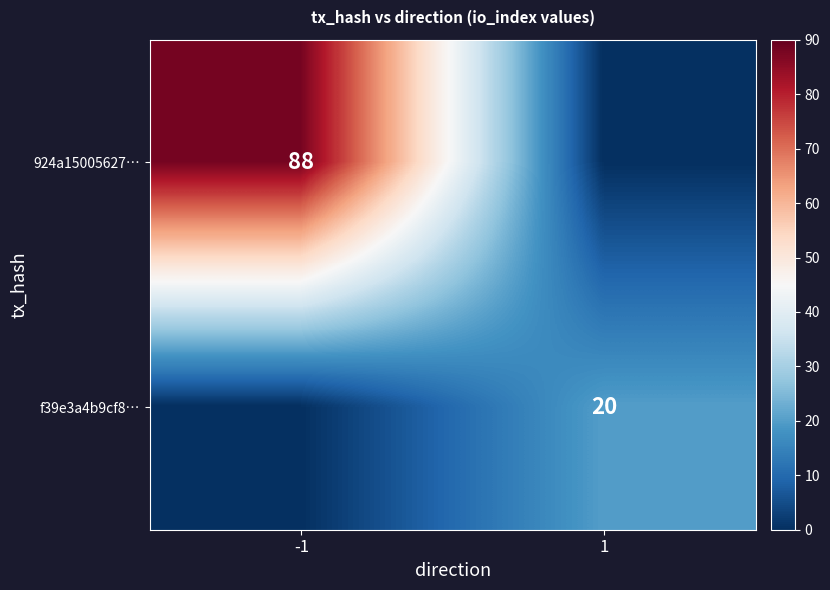

Is it true that f39e3a4b9cf8… equals 35 at 1?

False